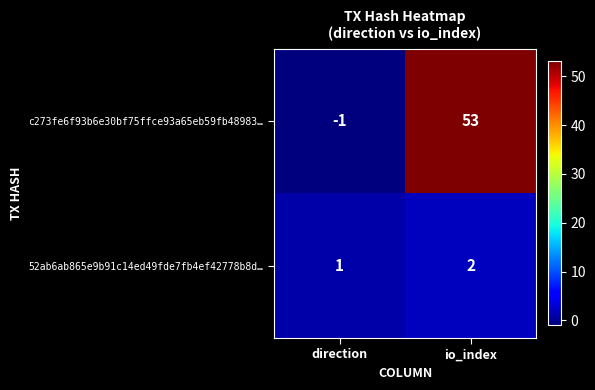

What is the sum of all 52ab6ab865e9b91c14ed49fde7fb4ef42778b8d… values?

3